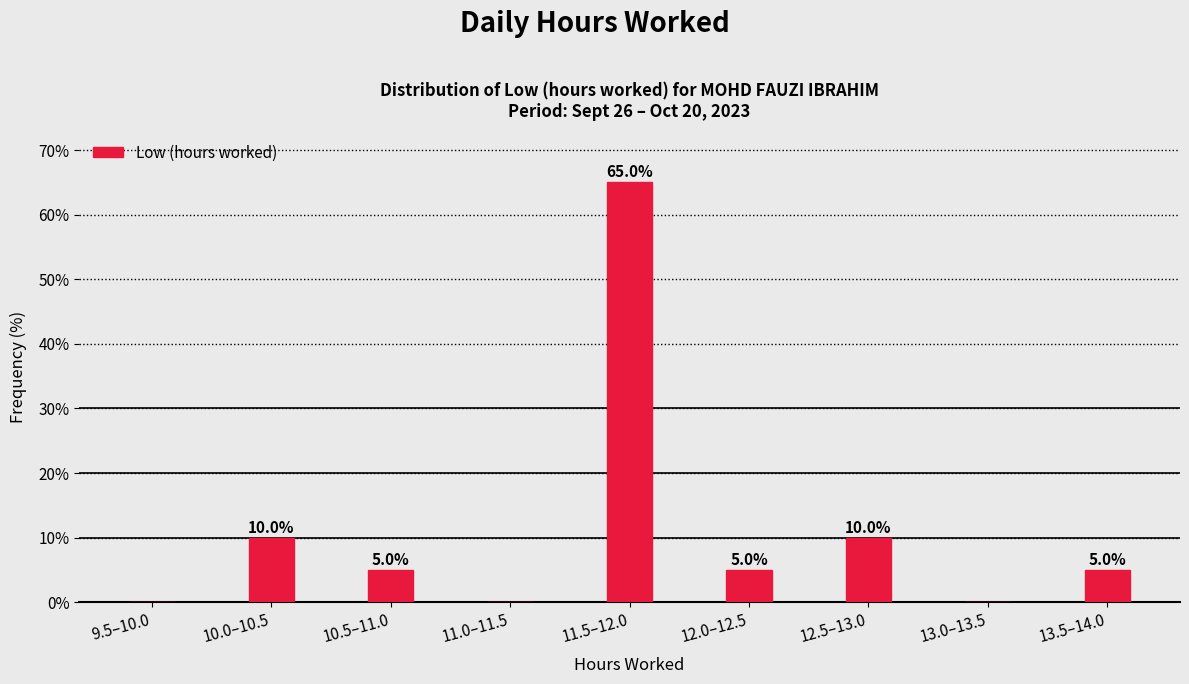

Reading right to left, list all the values displayed in this chart.

13.5–14.0=5	13.0–13.5=0	12.5–13.0=10	12.0–12.5=5	11.5–12.0=65	11.0–11.5=0	10.5–11.0=5	10.0–10.5=10	9.5–10.0=0